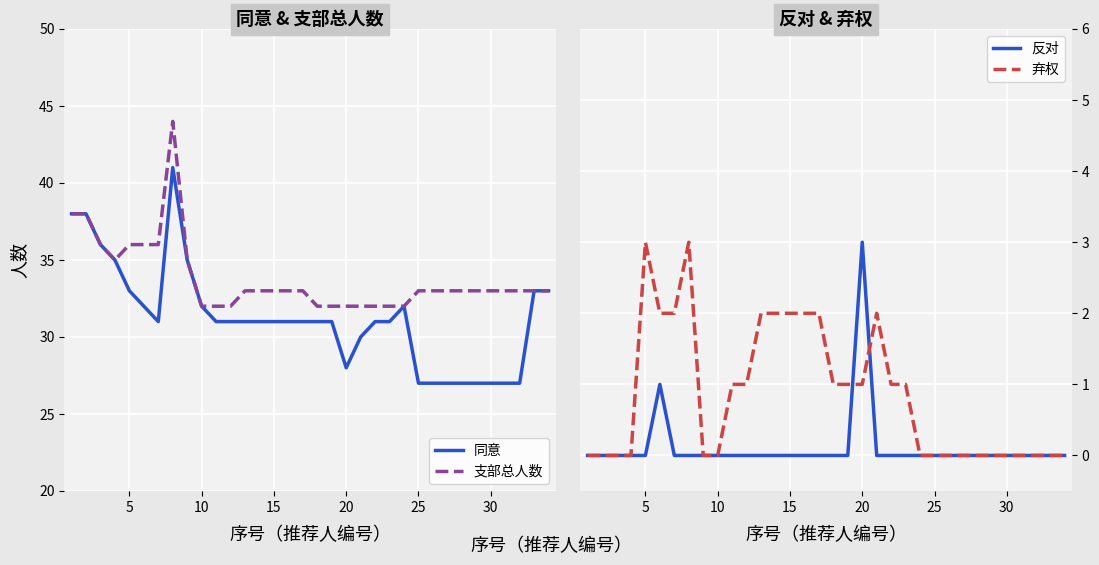

How many data points in 支部总人数 are less than 33?

10